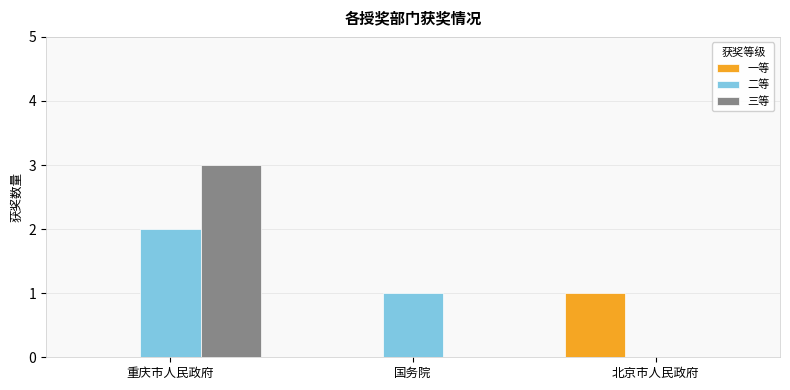

True or false: 一等 has a value of 1 at 国务院.

False